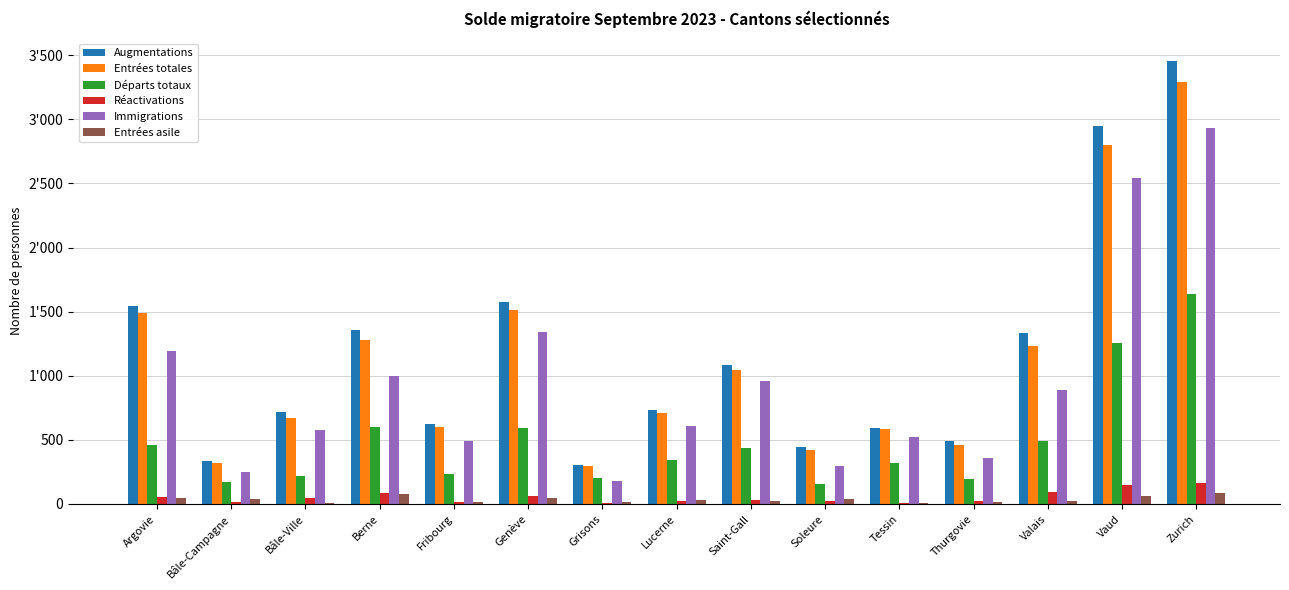

Are the bars horizontal?

No